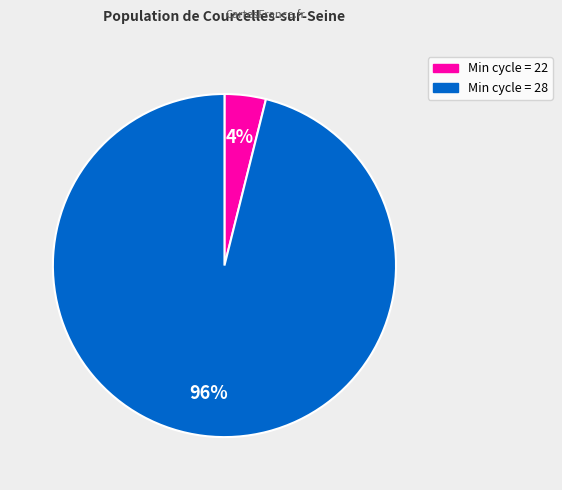

Is it true that Min cycle = 28 is 96% of the pie?

True